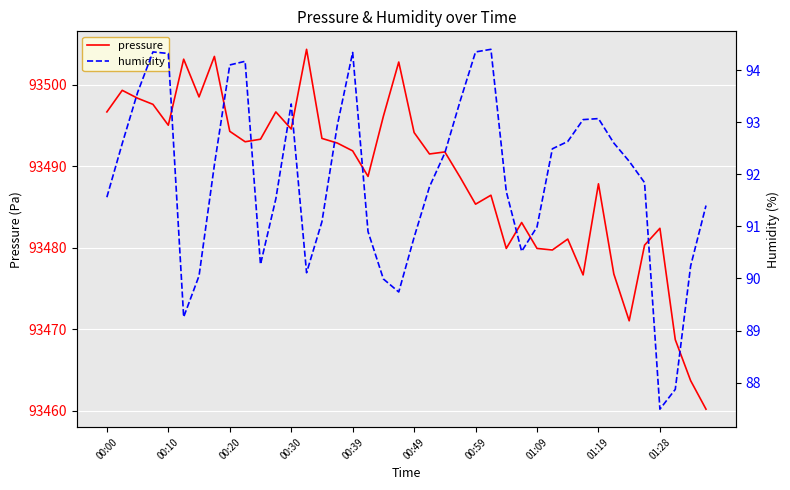

At how many categories does at least one series exceed 66513?

40